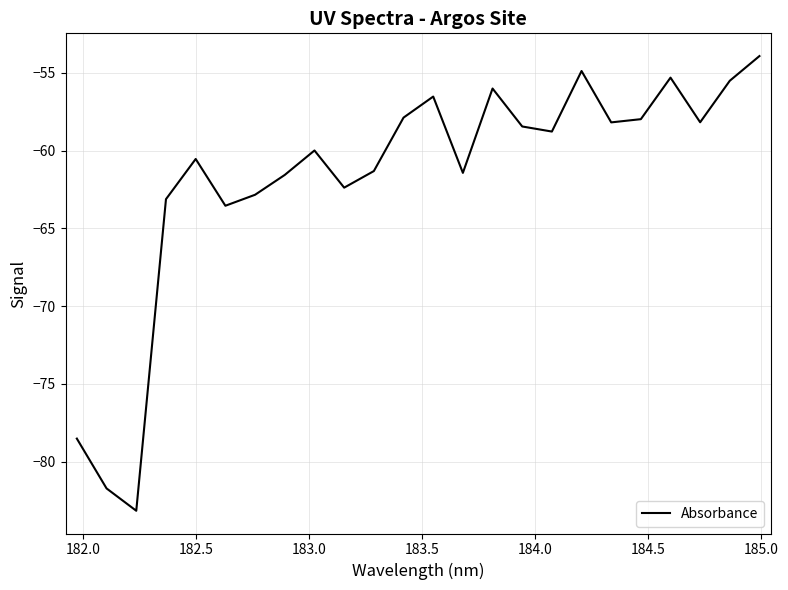

Is this an area chart (filled region under the line)?

No